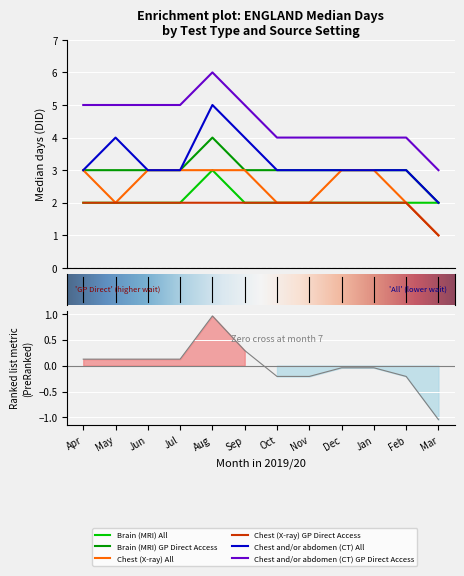

At which category does the chart reach its minimum across all series?

Mar